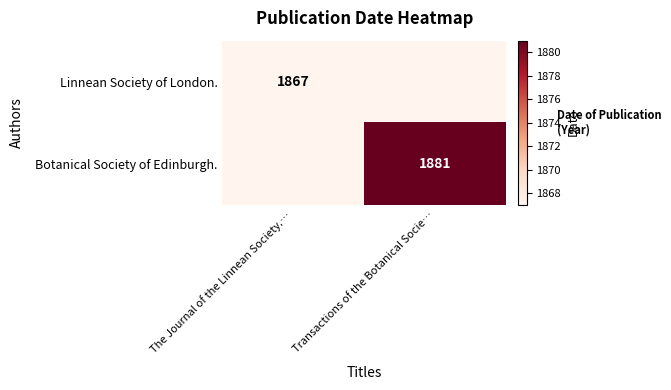

True or false: Linnean Society of London. has a value of 708 at The Journal of the Linnean Society.….

False